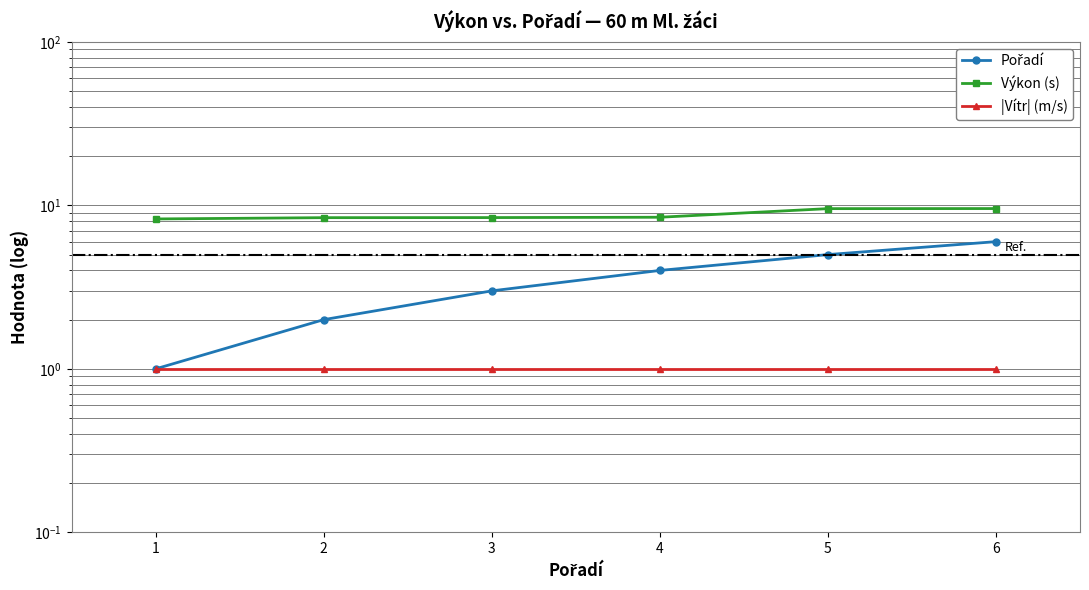

What is the value of the |Vítr| (m/s) point at the 6th from the left?

1.0